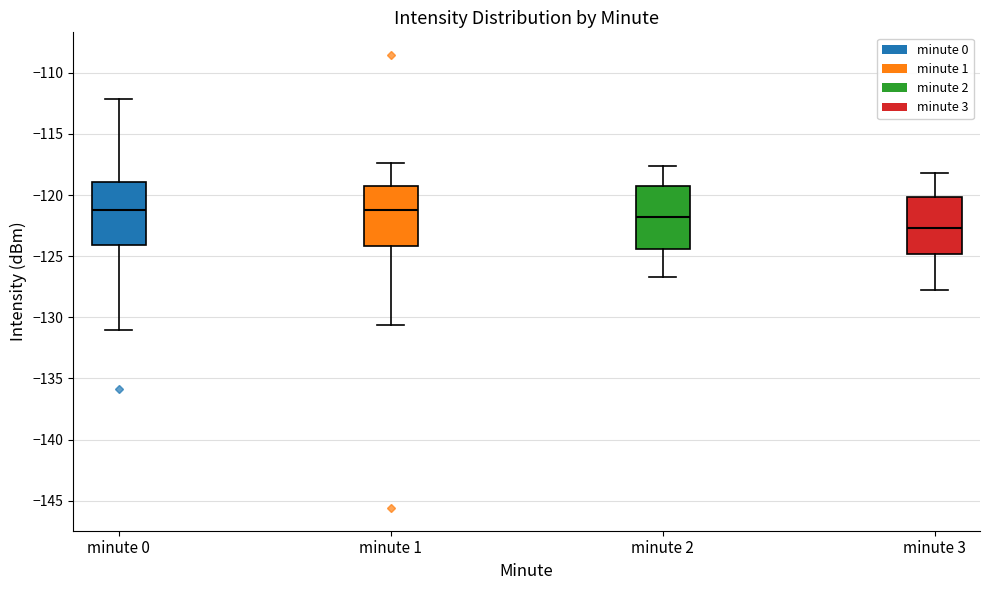

Reading left to right, read every box against the y-axis: the position of its median line, the range the box covers, and the ends of its whiskers. The values are not printed on the chart, so give them approximately, as read against the axis.

minute 0: median -121.0, box -124.0 to -119.0, whiskers -131.0 to -112.0
minute 1: median -121.0, box -124.0 to -119.5, whiskers -130.5 to -117.5
minute 2: median -122.0, box -124.5 to -119.5, whiskers -126.5 to -117.5
minute 3: median -122.5, box -125.0 to -120.0, whiskers -128.0 to -118.0